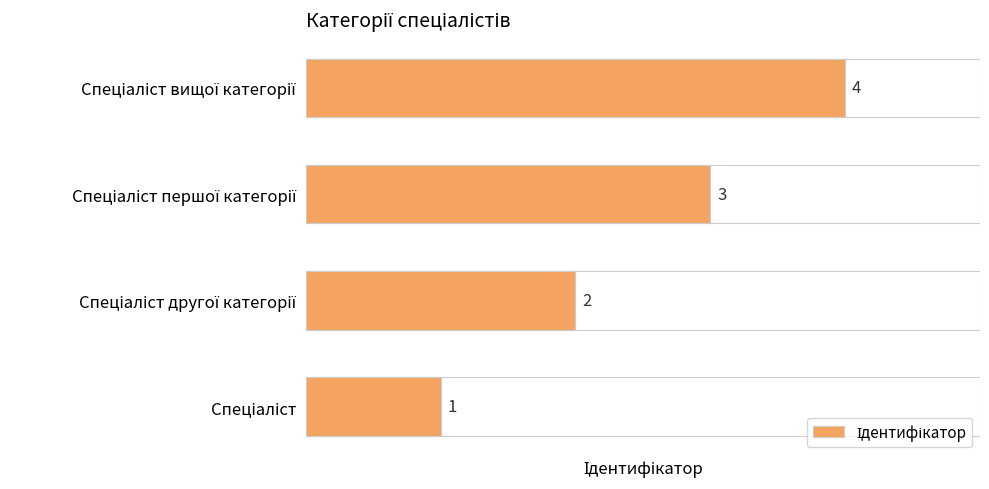

What is the greatest value displayed?

4